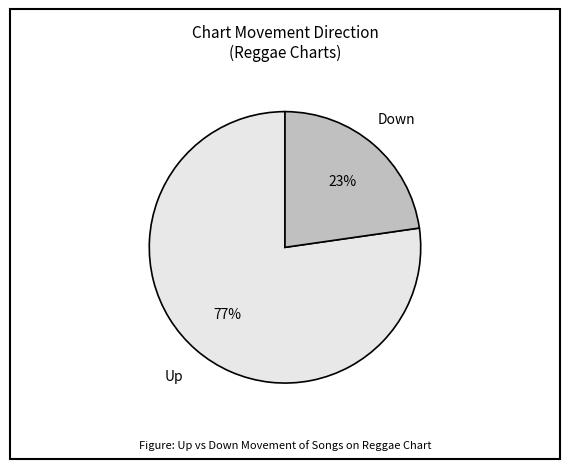

To the nearest percent, what is the average slice percentage?

50%